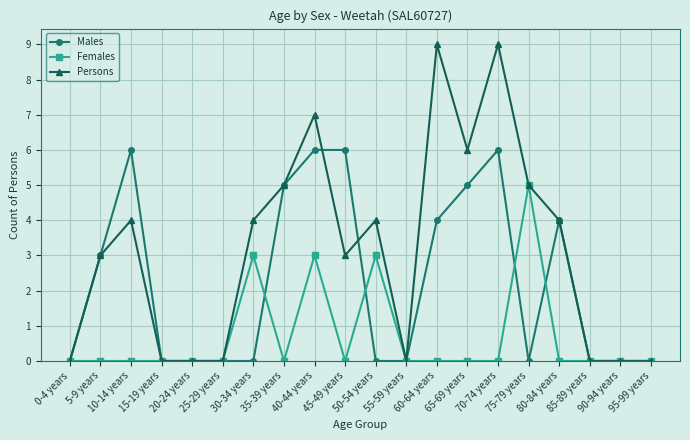

Rank the series by their average value, from lowest to highest.

Females, Males, Persons